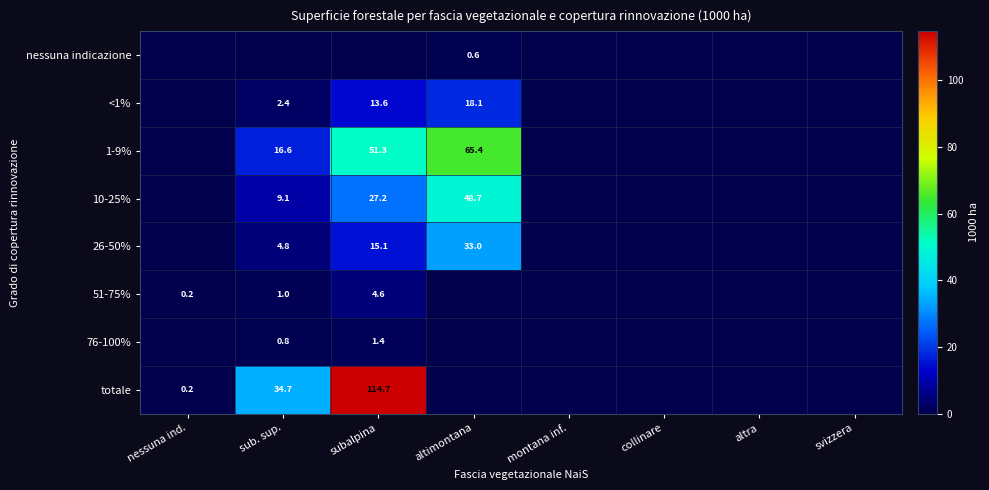

The value of 26-50% at altimontana is 21.6. True or false?

False